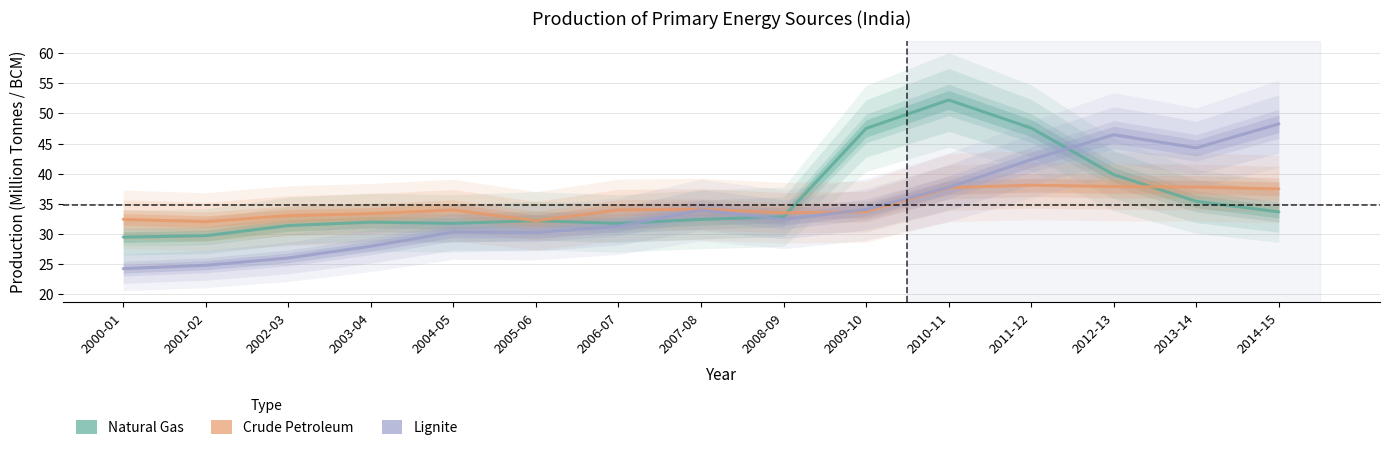

At which category does Crude Petroleum reach its first local valley?

2001-02